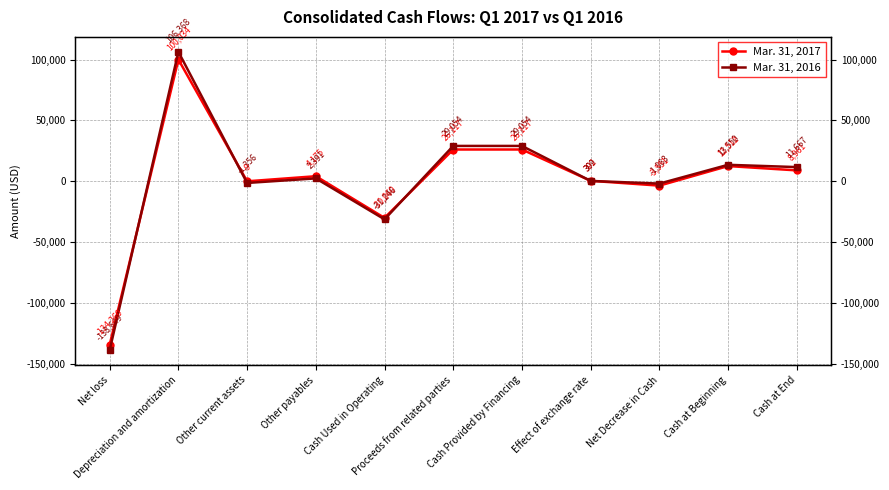

Is this an area chart (filled region under the line)?

No